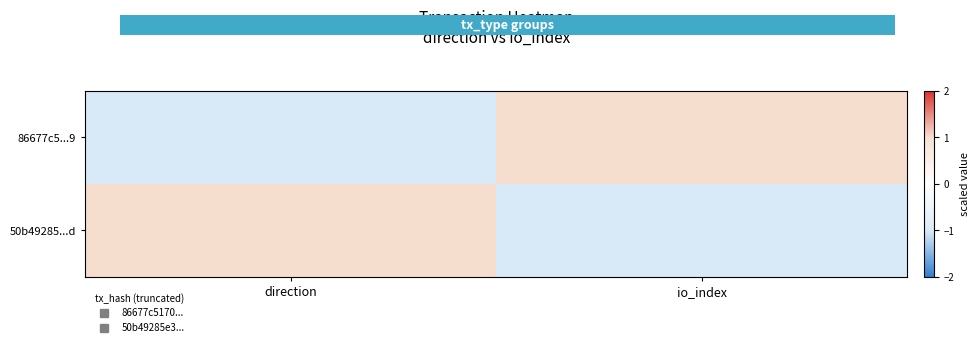

Reading right to left, extract all data points from this chart.

86677c5...9: io_index=1	direction=-1
50b49285...d: io_index=-1	direction=1